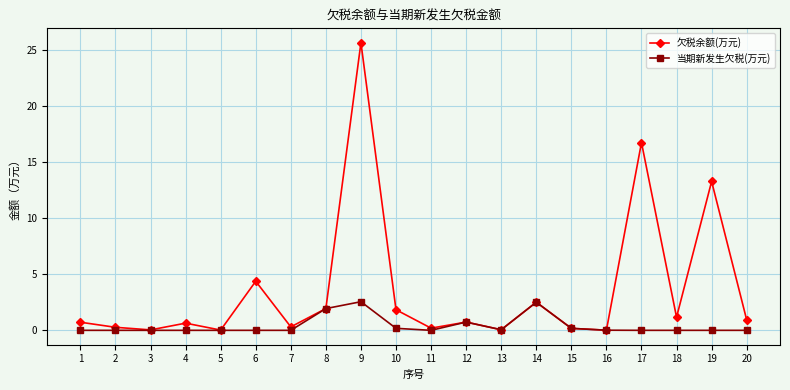

What are all the series names shown in the legend?

欠税余额(万元), 当期新发生欠税(万元)